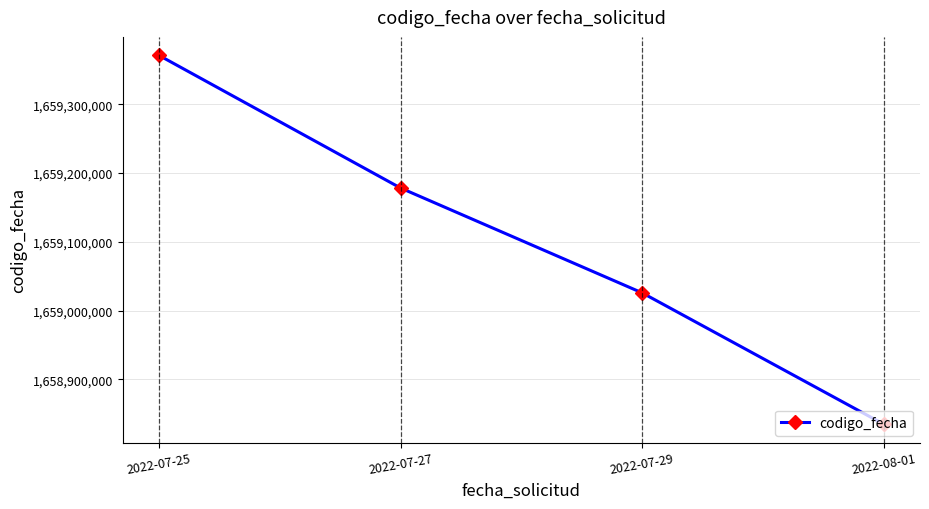

Rank the categories by value from highest to lowest.

2022-07-25, 2022-07-27, 2022-07-29, 2022-08-01